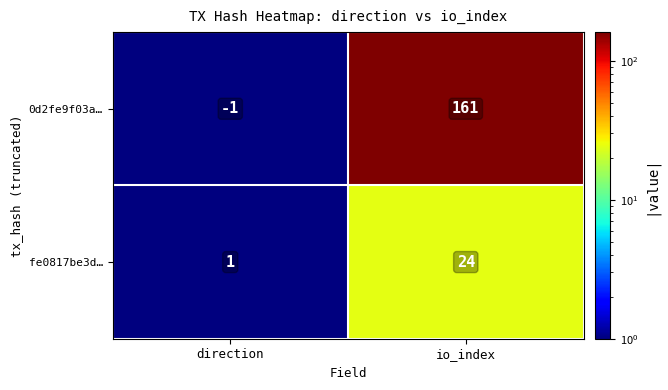

How many series are shown in this chart?

2